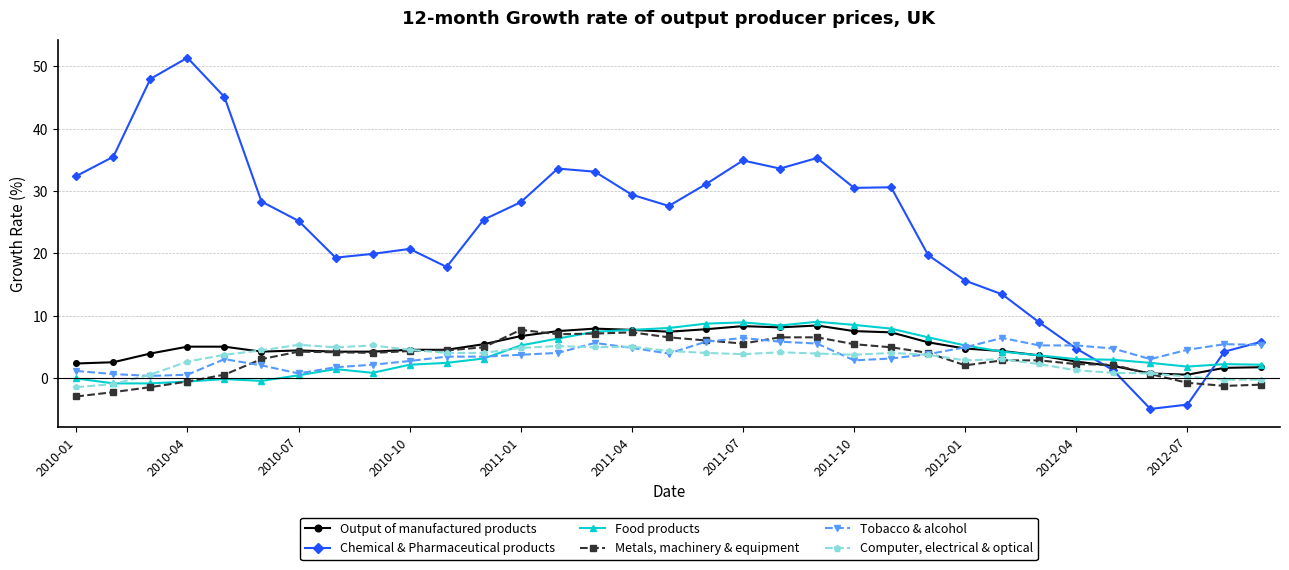

Which series has the largest total across all categories?

Chemical & Pharmaceutical products